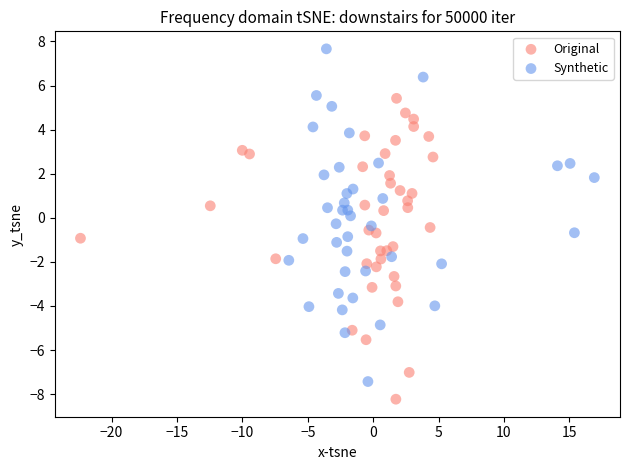

Which series reaches the maximum Y coordinate?

Synthetic